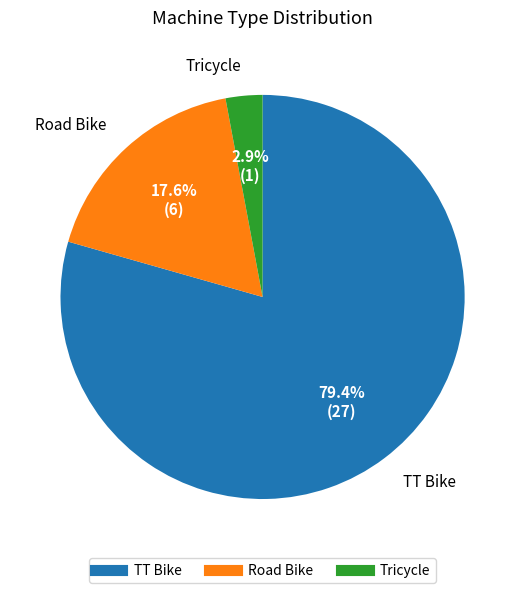

Between Road Bike and TT Bike, which is larger?

TT Bike